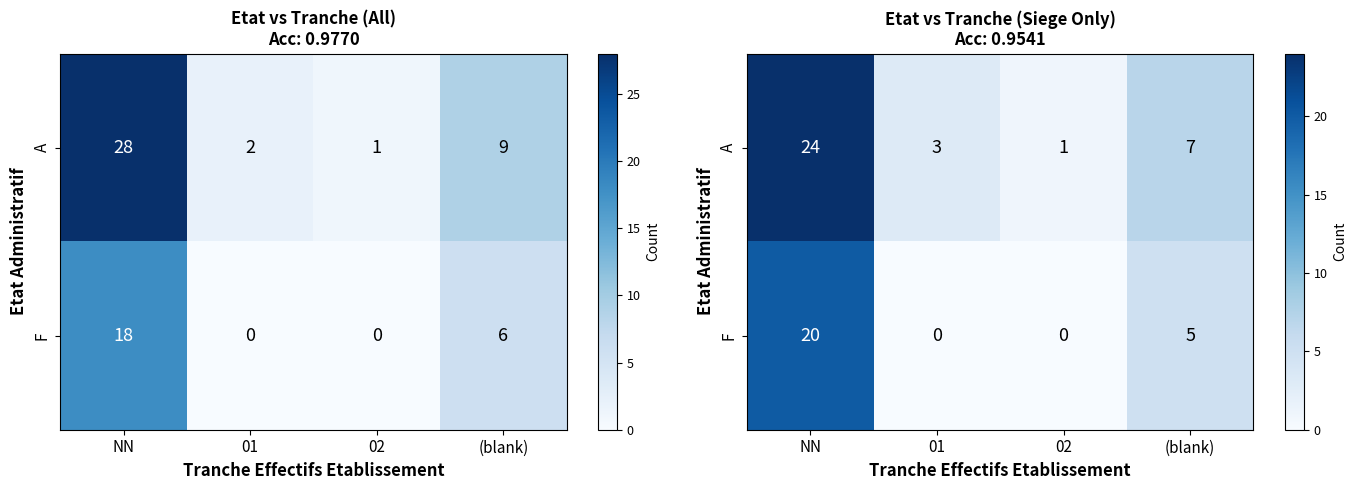

Which series changed the most between NN and (blank)?

A